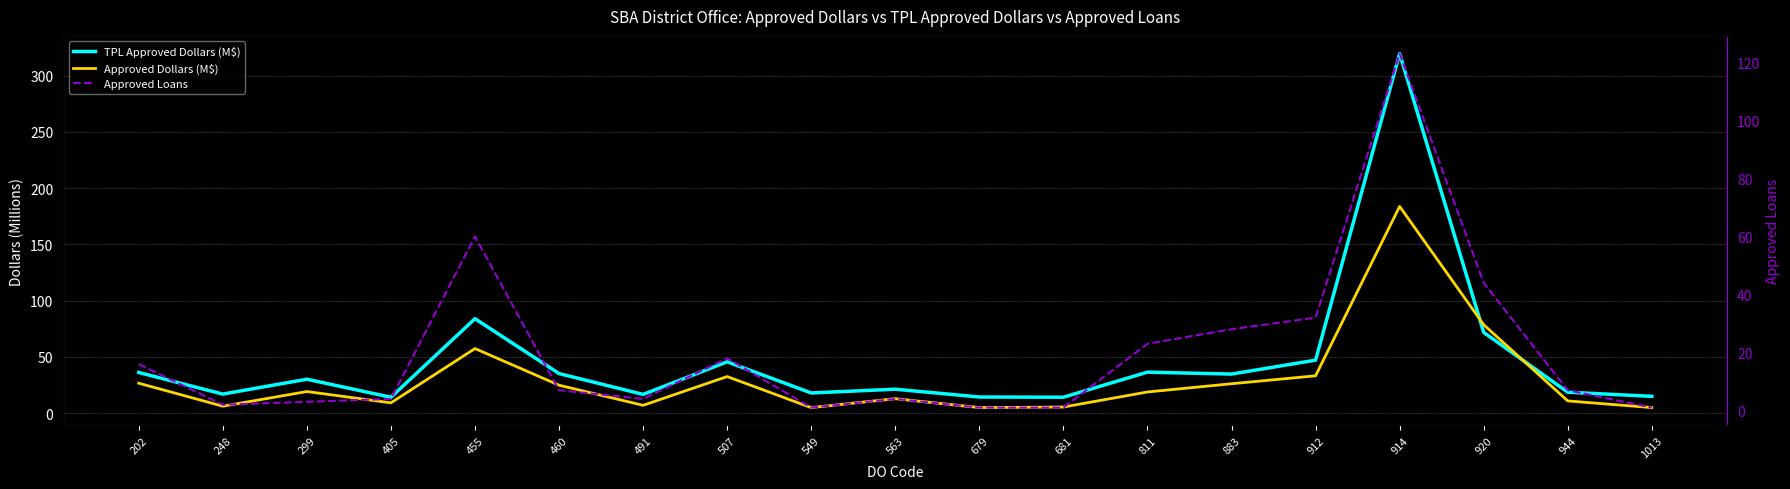

What is the smallest value displayed?

1.0